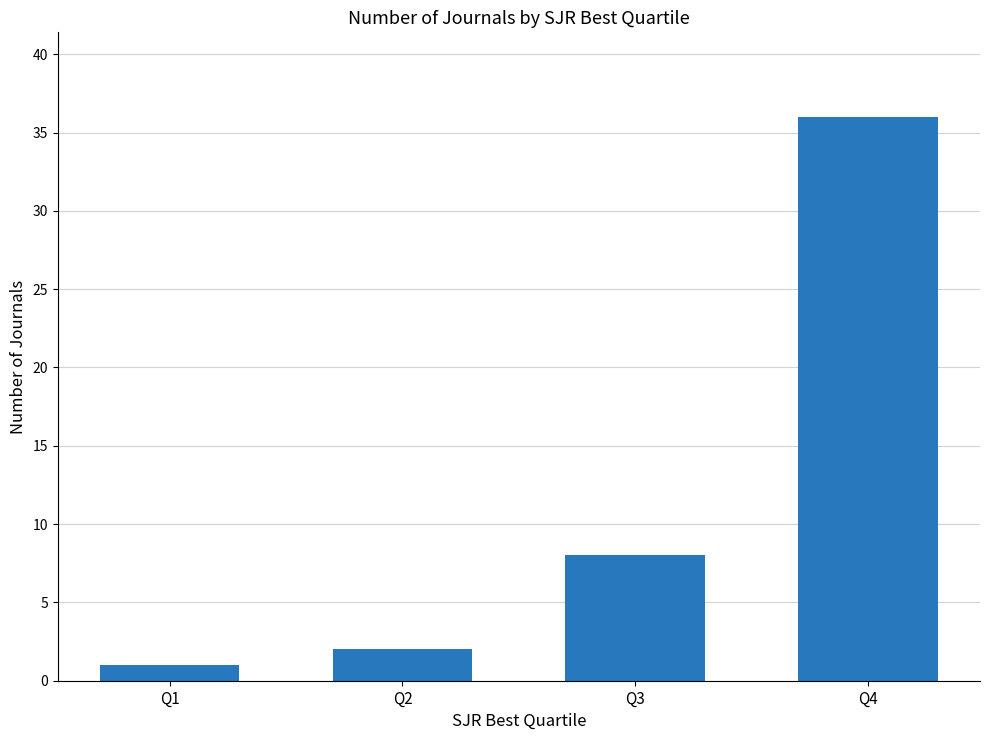

What is the maximum value shown in the chart?

36